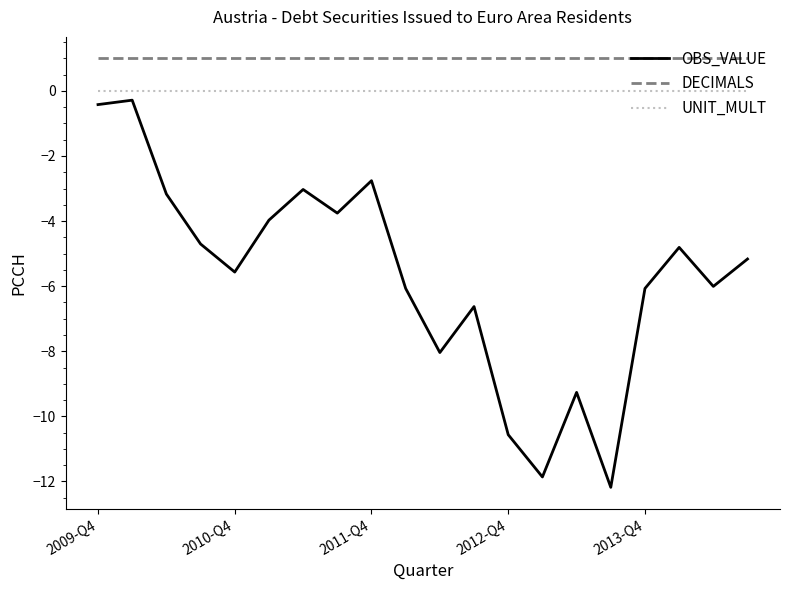

Which series has the largest total across all categories?

DECIMALS